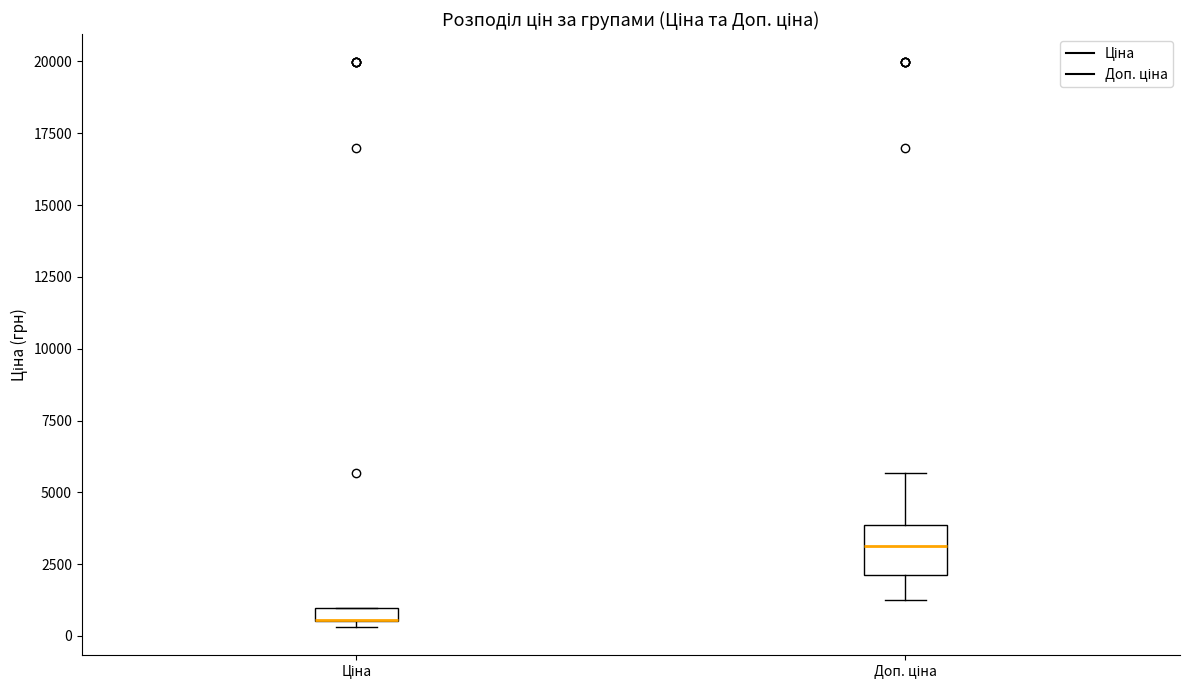

Which box is the tallest, from its lower edge to its upper edge?

Доп. ціна